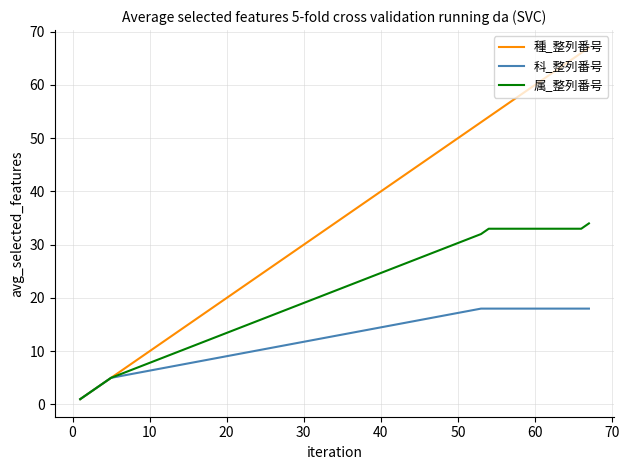

What is the maximum value for 属_整列番号?

34